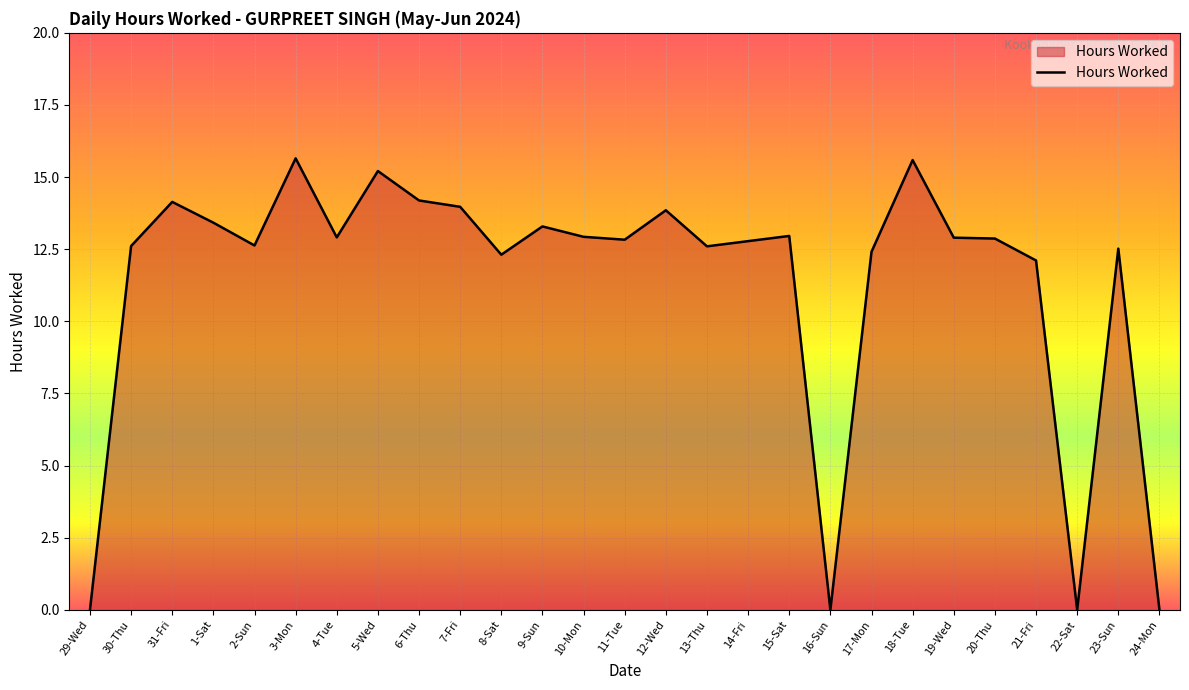

Is it true that the value at 22-Sat is 6.5?

False